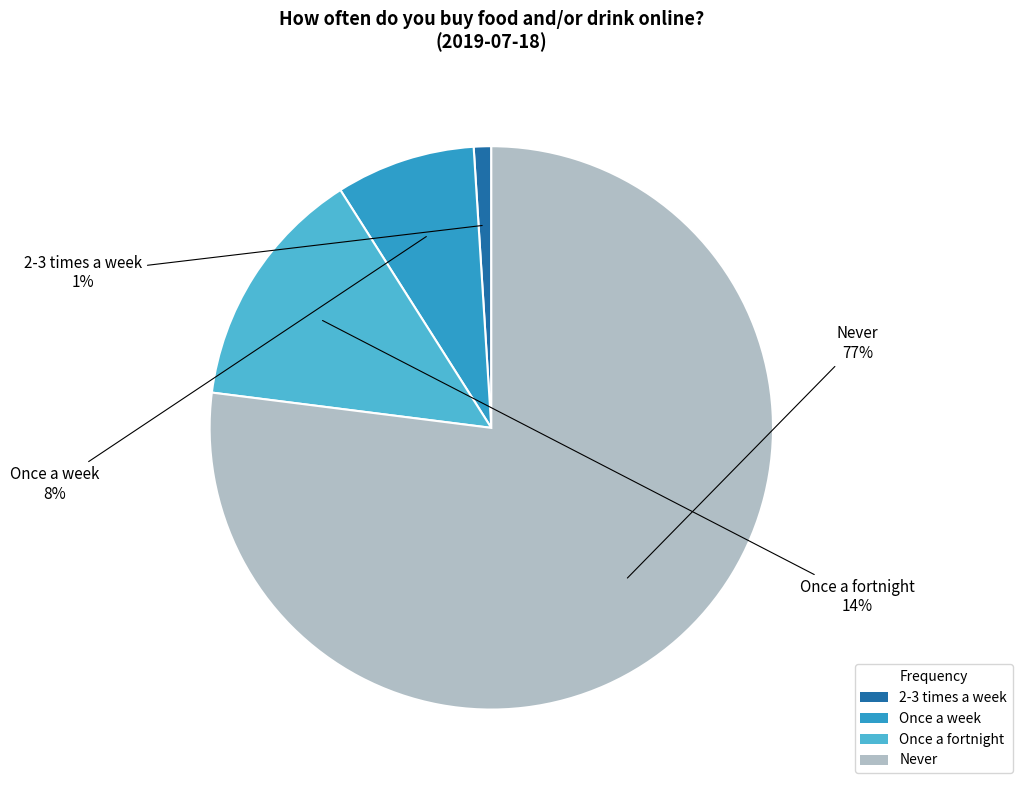

Which slice represents more than half of the pie?

Never